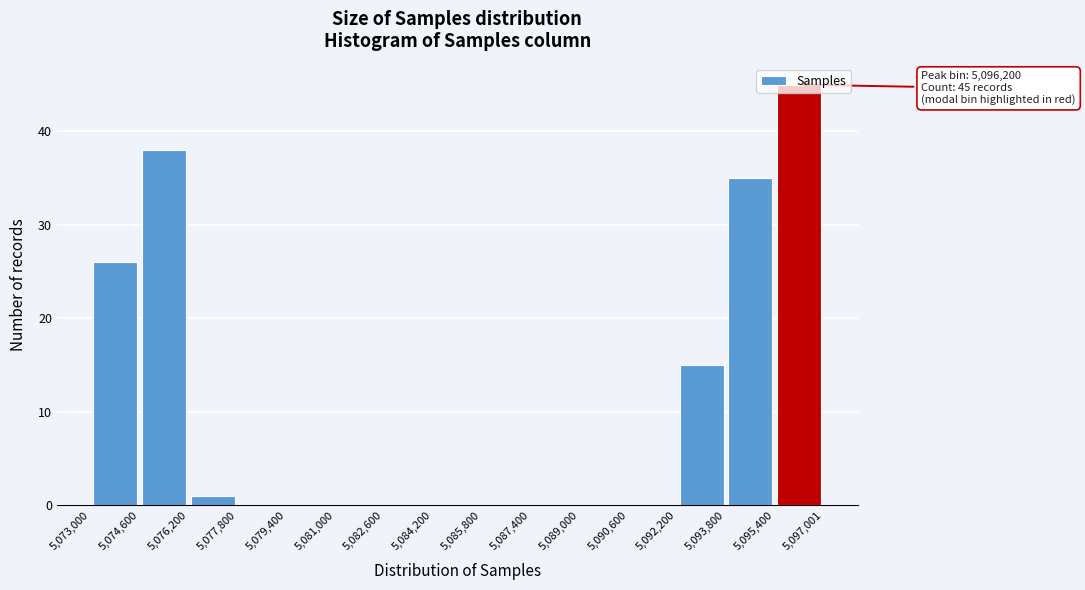

Over which range of the x-axis is the bar tallest?

5,095,400 to 5,097,001